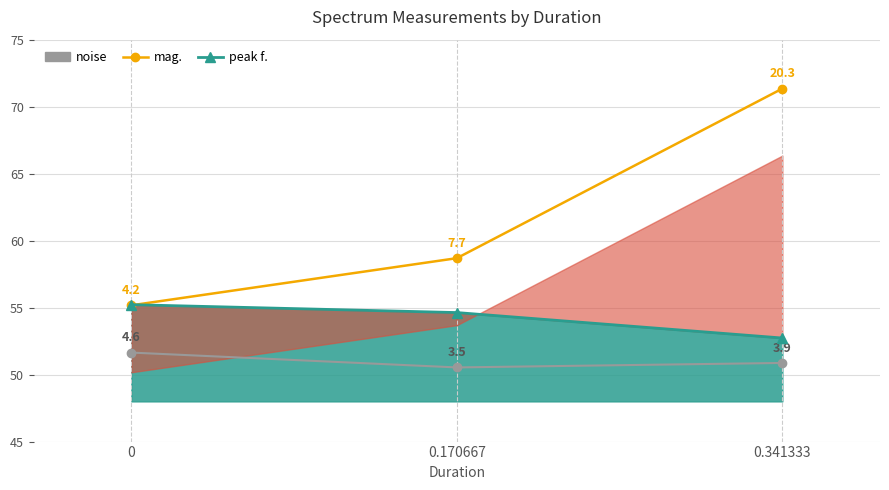

What is the sum of the mag. values at 0.170667 and 0?

113.9